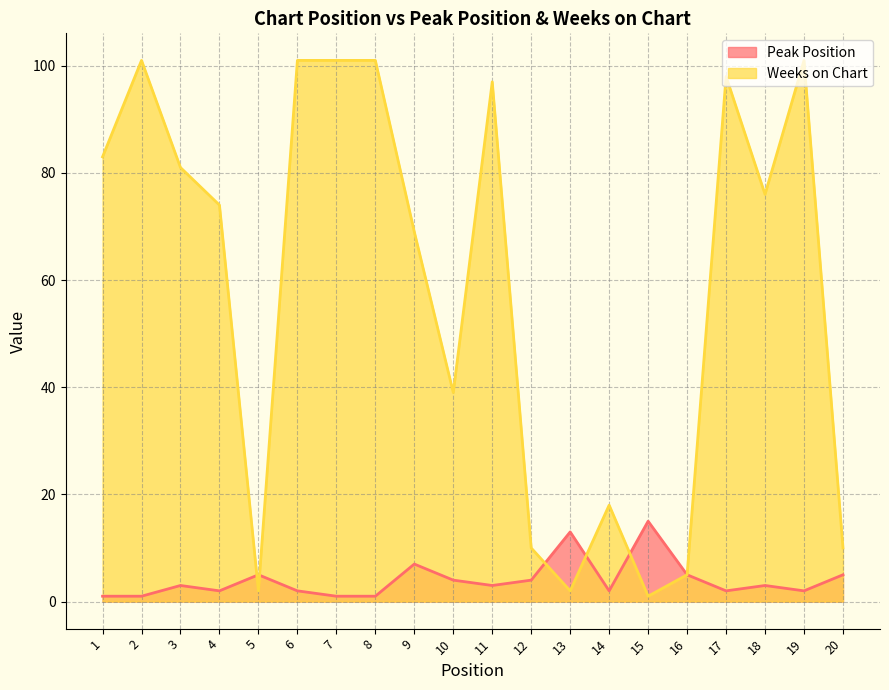

Which category has the lowest value in the Peak Position series?

1